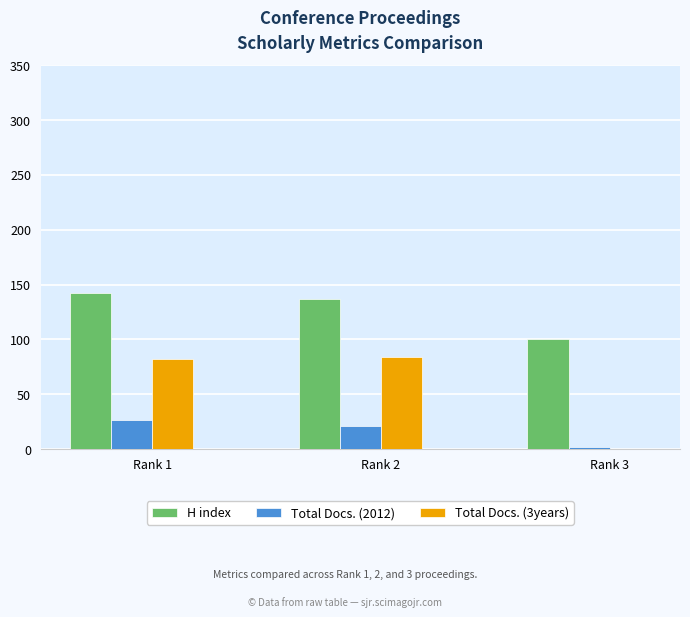

What is the greatest value displayed?

142